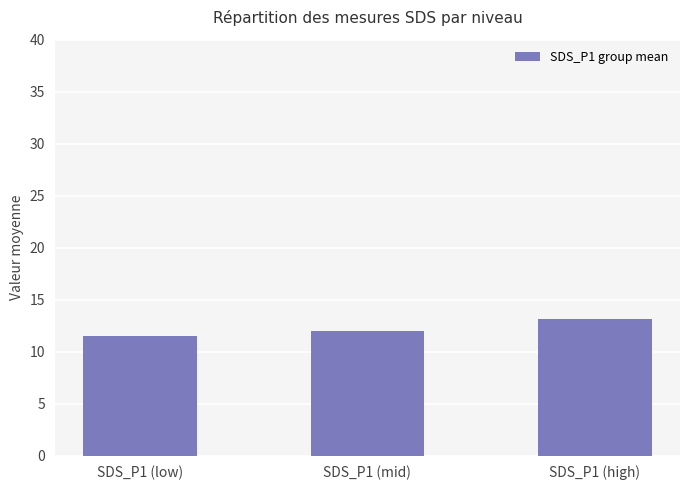

What is the change in value from SDS_P1 (mid) to SDS_P1 (high)?

+1.1